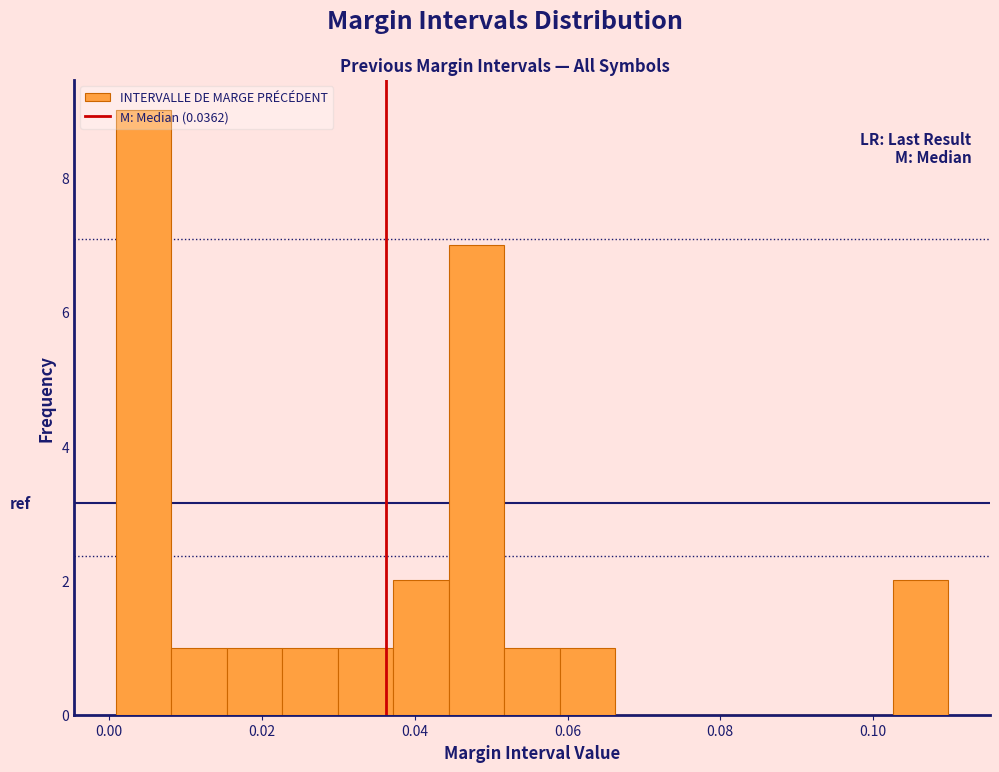

Around what value on the x-axis is the tallest bar? Give the approximate position of its centre, as read against the axis.

0.004